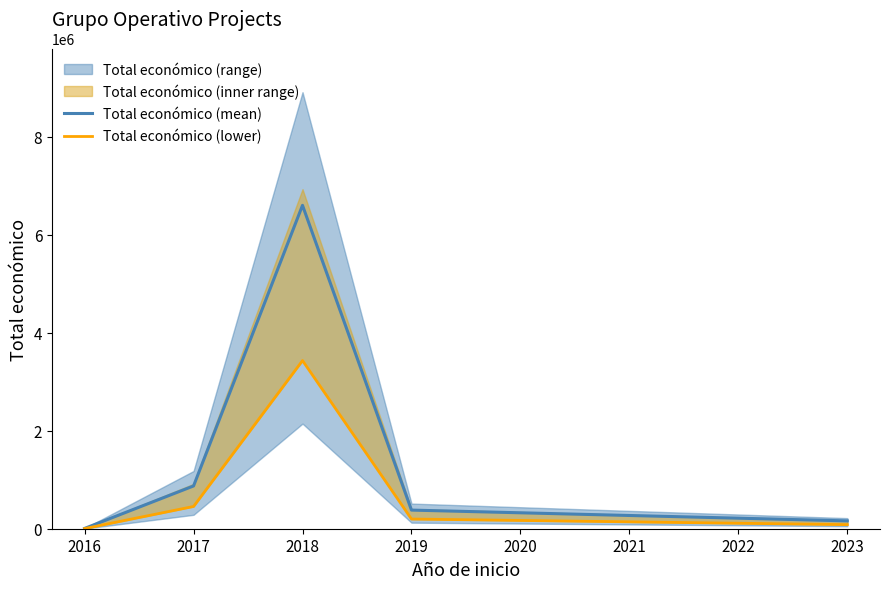

Read the Total económico (mean) value at 2016.

6000